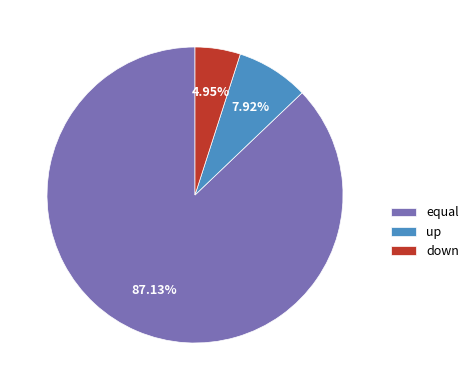

What is the ratio of the value at equal to the value at down?

17.6